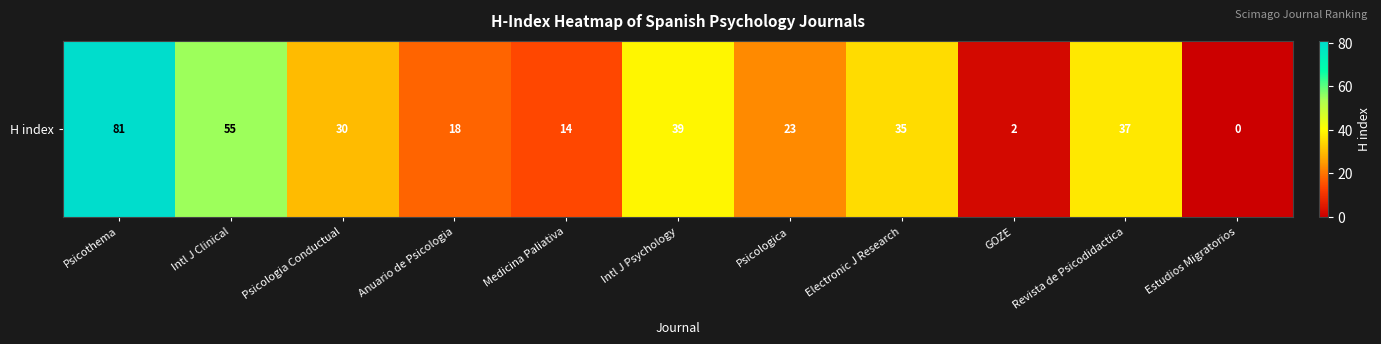

Which label corresponds to the smallest value in the chart?

Estudios Migratorios